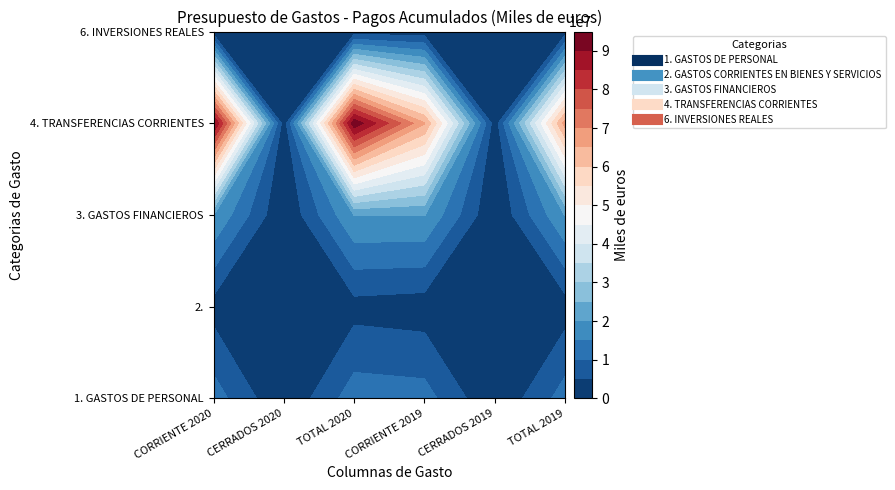

How many data points in 2. GASTOS CORRIENTES EN BIENES Y SERVICIOS are less than 2528112?

3